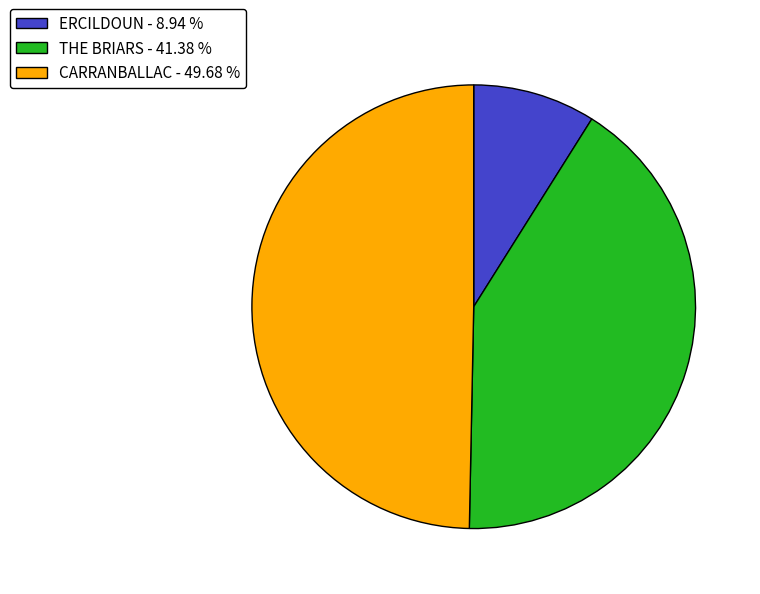

Is THE BRIARS - 41.38 % the majority of the pie?

No